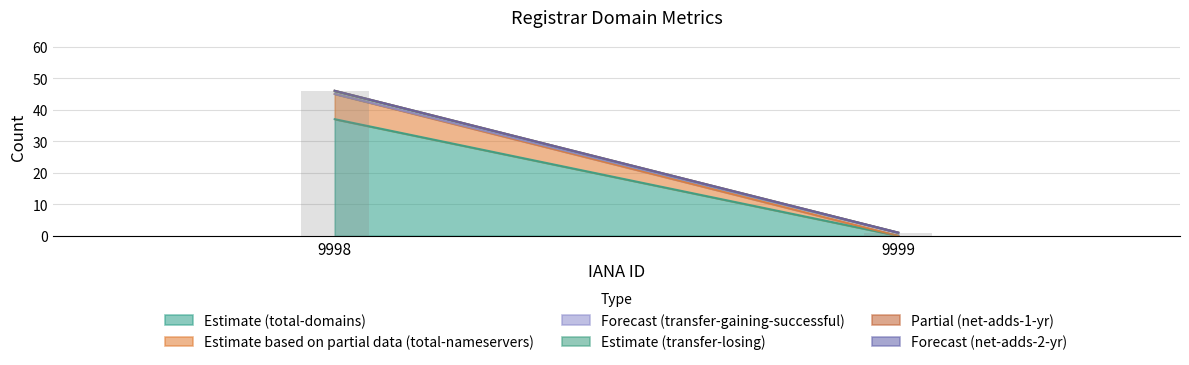

What is the total value across all series at 9998?

46